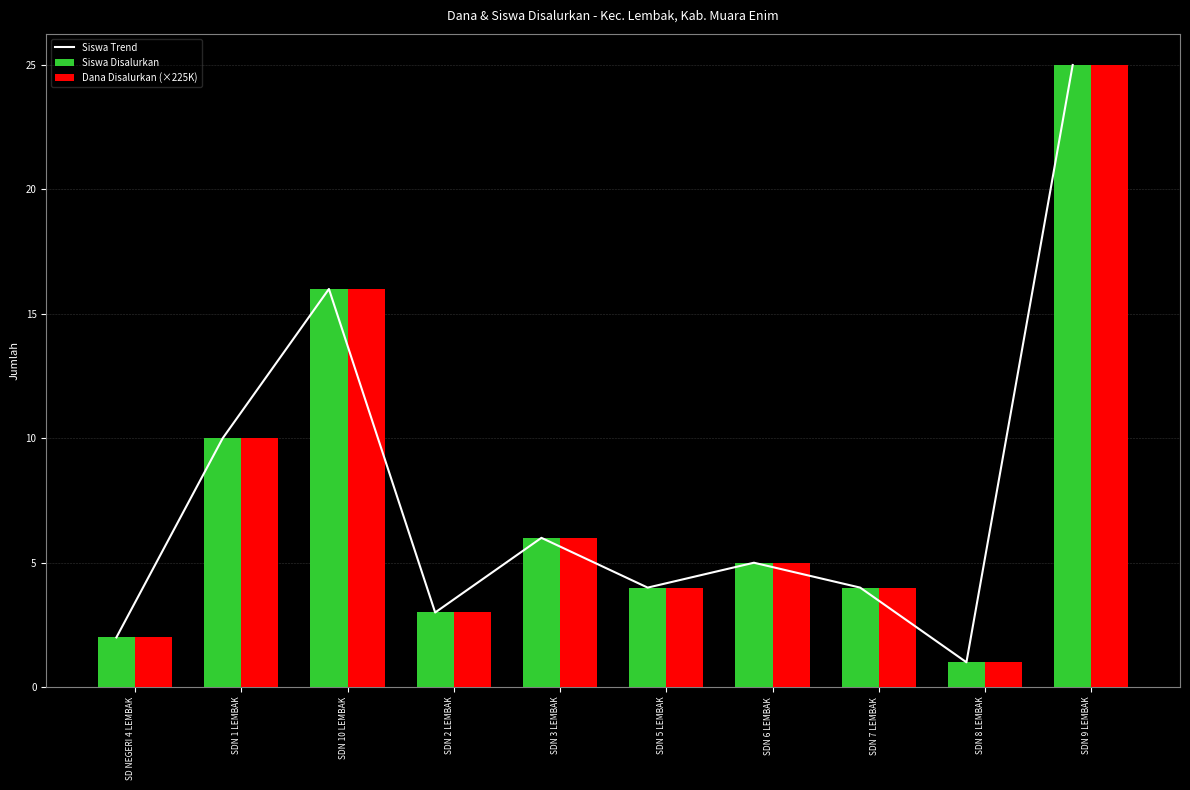

Which series has the largest range (max minus min)?

Siswa Trend